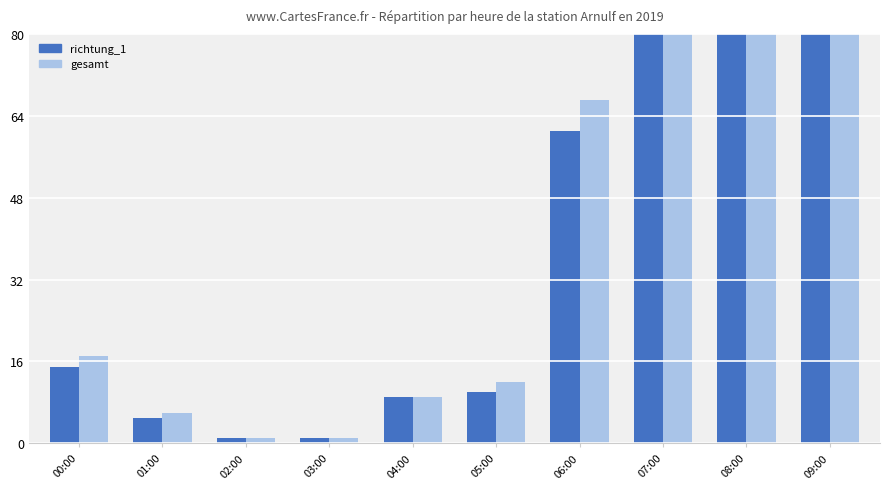

Reading right to left, what are all the values shown in this chart?

richtung_1: 09:00=170	08:00=254	07:00=154	06:00=61	05:00=10	04:00=9	03:00=1	02:00=1	01:00=5	00:00=15
gesamt: 09:00=184	08:00=262	07:00=160	06:00=67	05:00=12	04:00=9	03:00=1	02:00=1	01:00=6	00:00=17